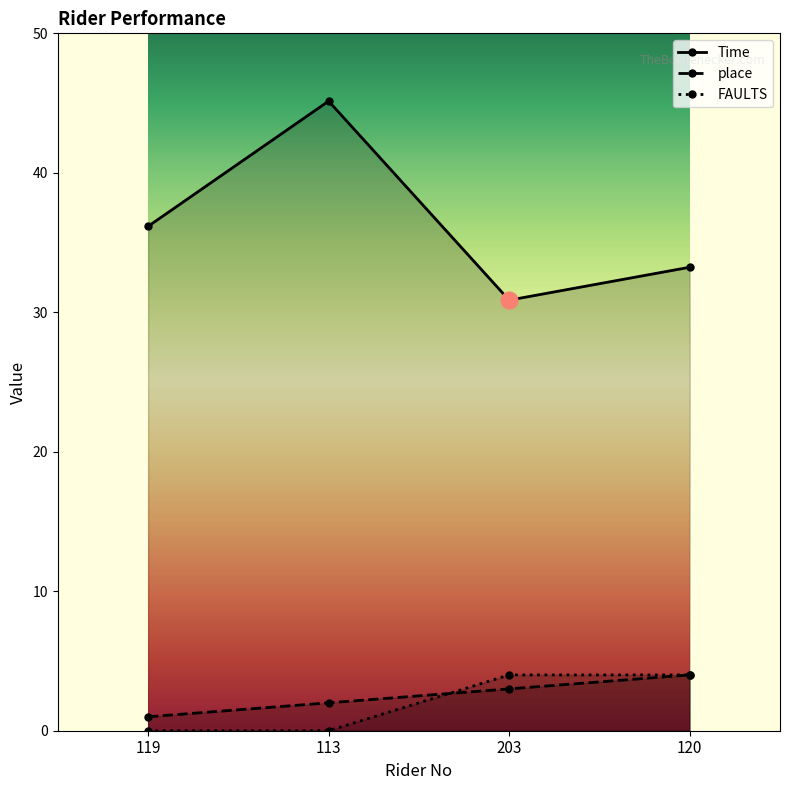

At which category is the sum across all series the highest?

113